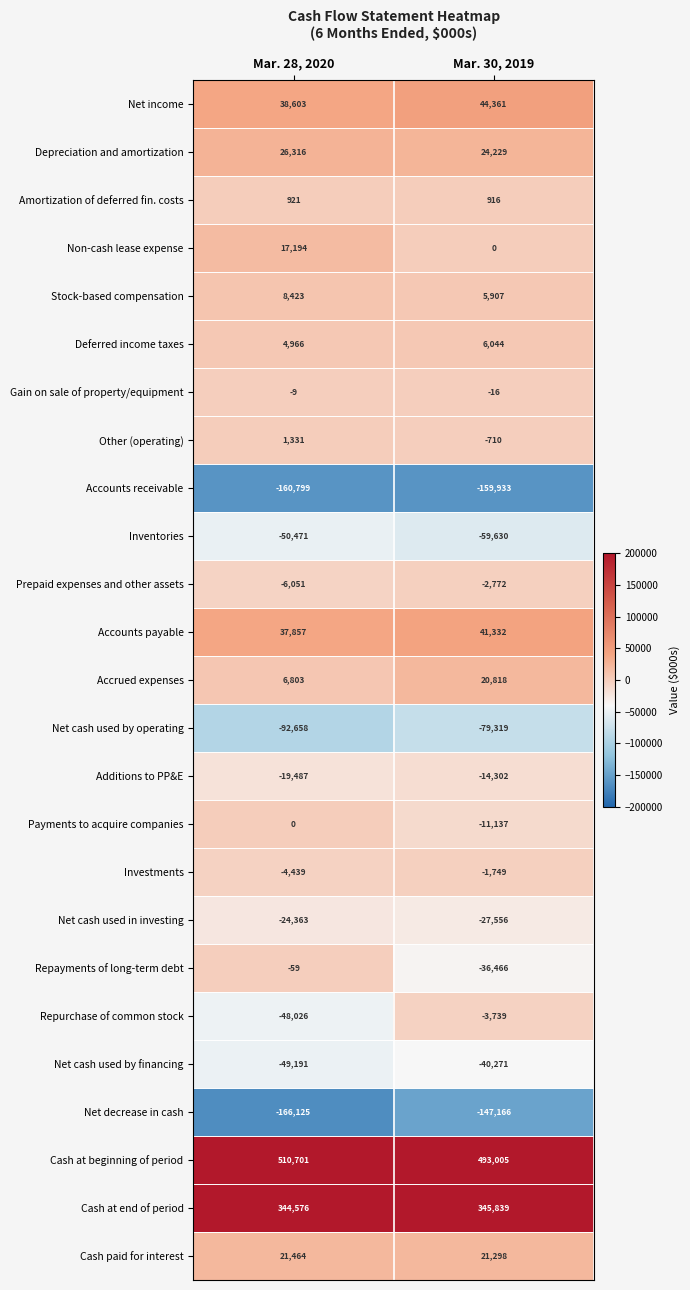

Which series changed the most between Mar. 28, 2020 and Mar. 30, 2019?

Repurchase of common stock